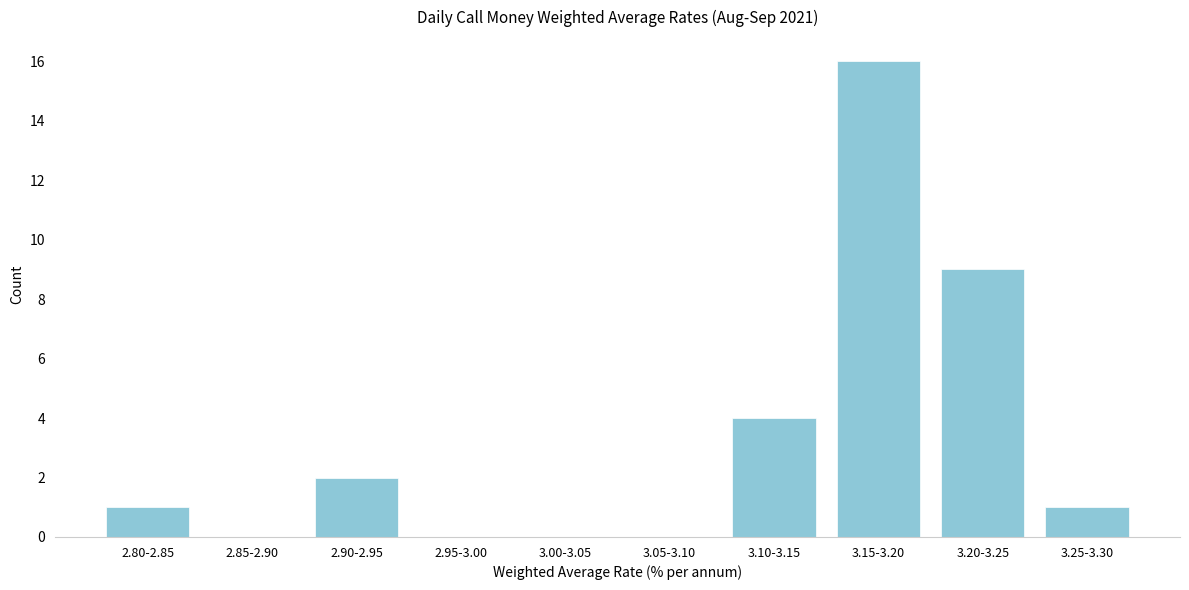

Reading right to left, list all the values displayed in this chart.

3.25-3.30=1	3.20-3.25=9	3.15-3.20=16	3.10-3.15=4	3.05-3.10=0	3.00-3.05=0	2.95-3.00=0	2.90-2.95=2	2.85-2.90=0	2.80-2.85=1